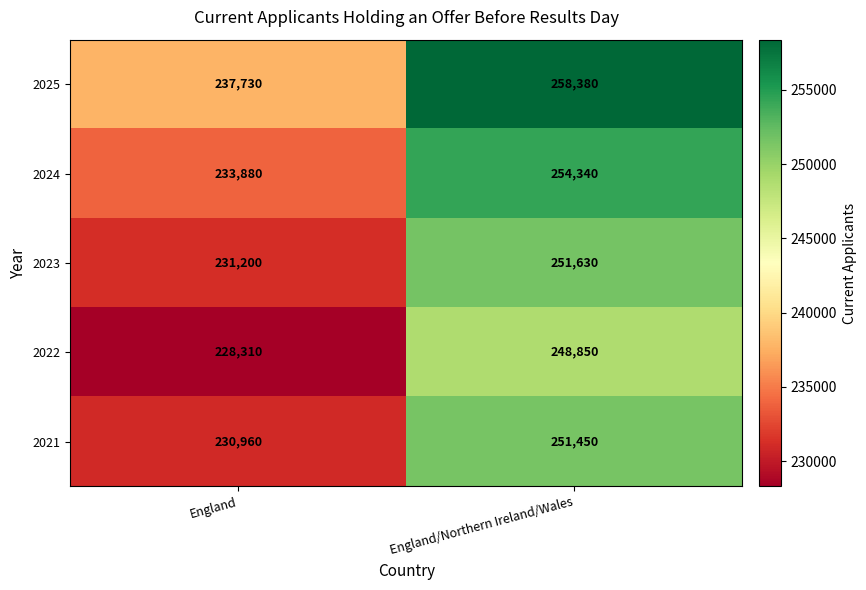

Where is 2025 nearest to the value 248055?

England